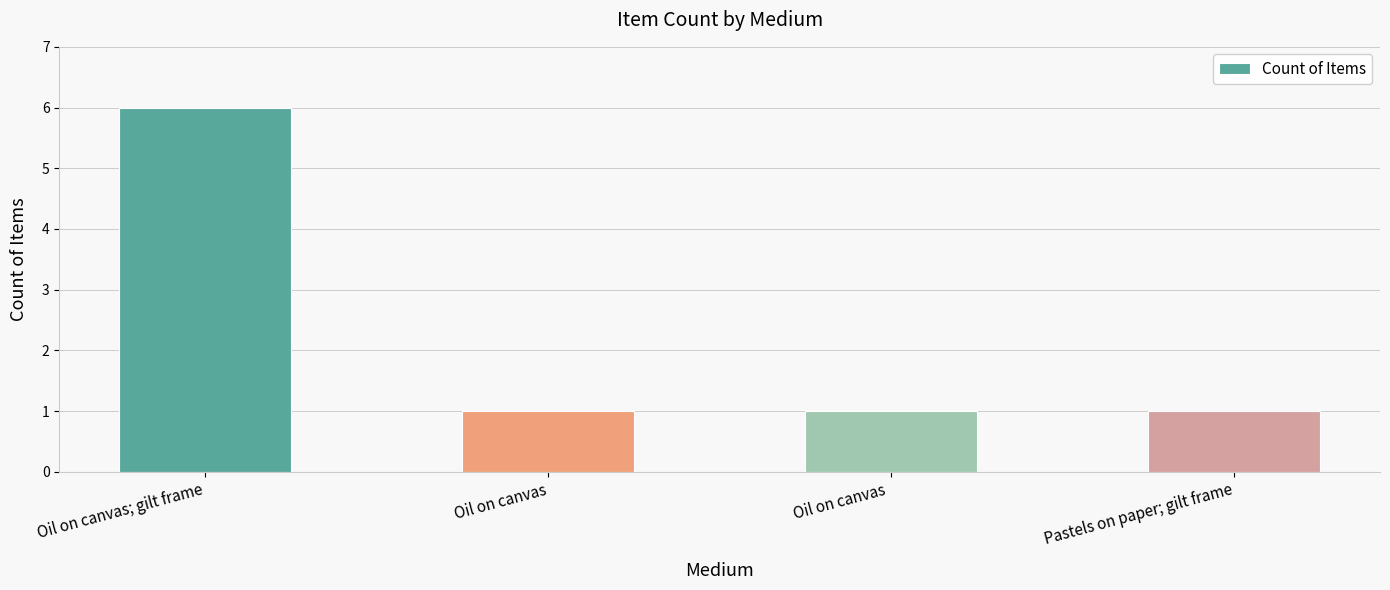

The chart shows a value of 4 at Oil on canvas; gilt frame. True or false?

False